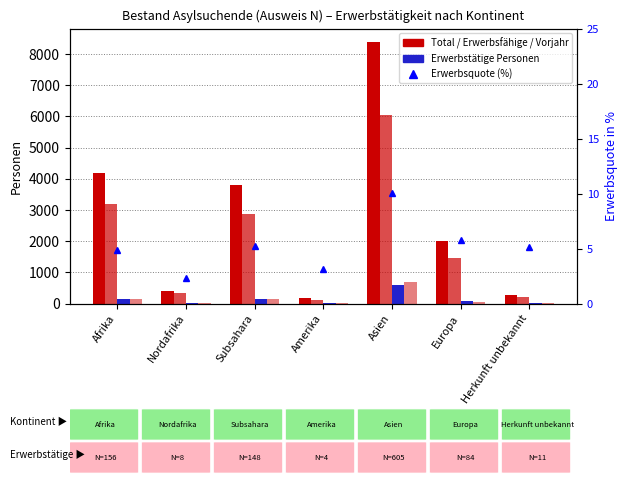

Are the bars grouped side by side (vs. stacked)?

Yes